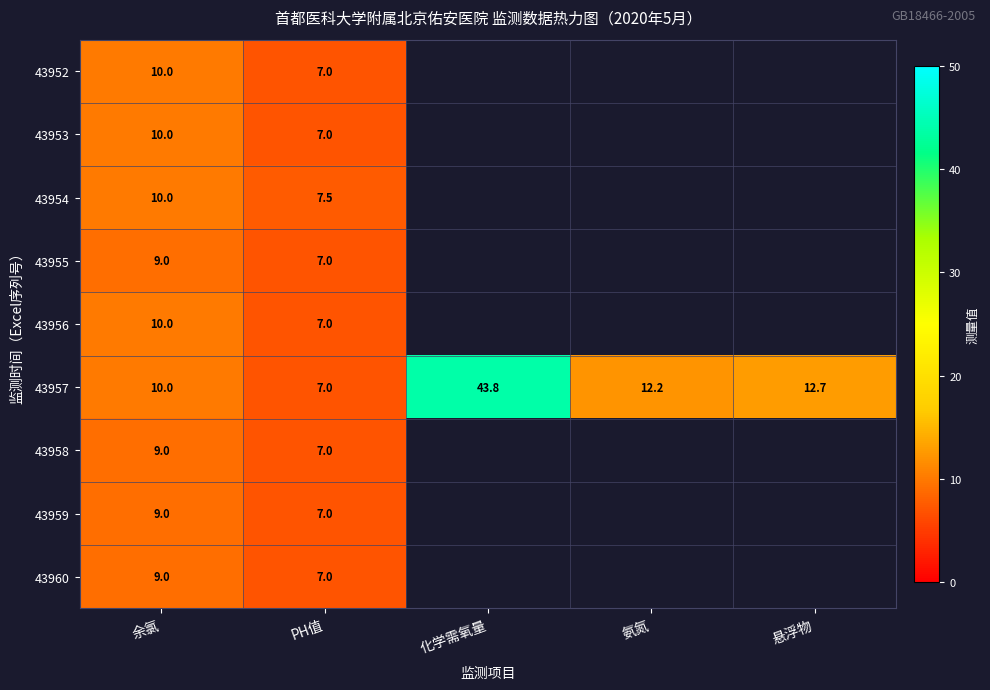

What is the total value across all series at 余氯?

86.0